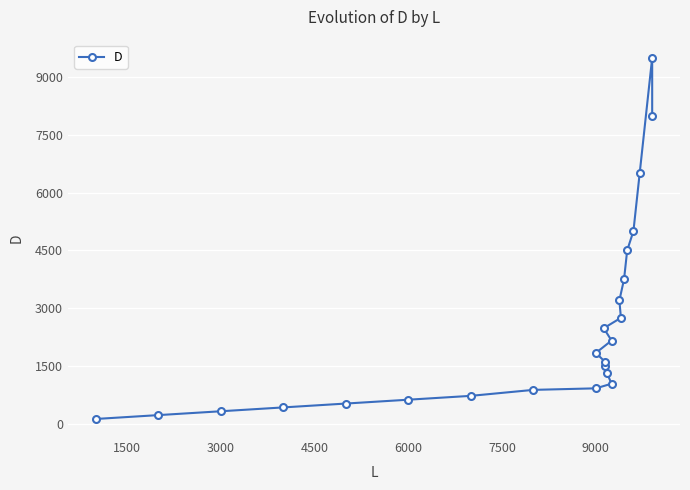

What is the smallest value displayed?

125